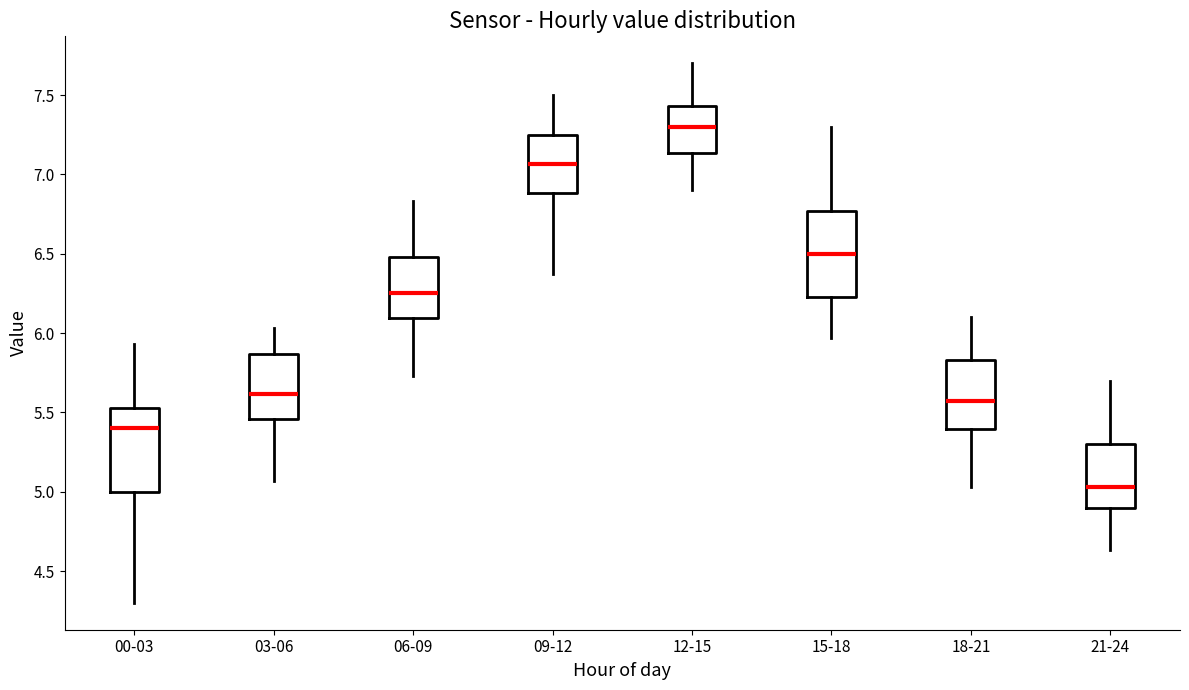

Where does the median line of the box for 18-21 sit on the y-axis? The values are not printed on the chart, so give them approximately, as read against the axis.

5.55